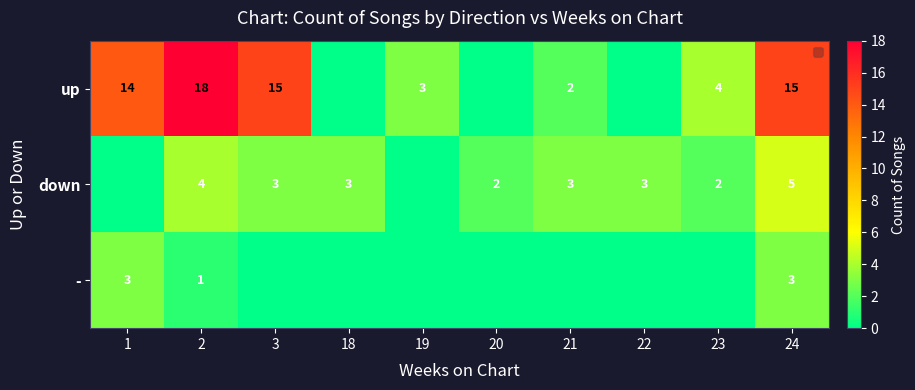

What is the sum of the down values at 20 and 2?

6